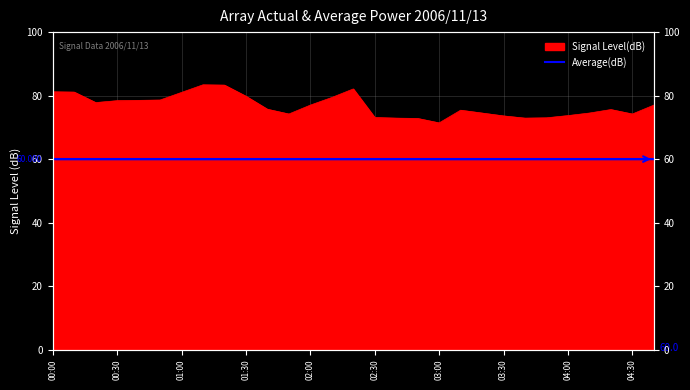

Reading left to right, what are all the values shown in this chart?

81.2	81.1	77.8	78.4	78.5	78.6	81.0	83.4	83.3	79.8	75.7	74.2	77.0	79.4	82.1	73.1	72.9	72.8	71.4	75.4	74.5	73.6	72.9	73.0	73.7	74.5	75.6	74.2	77.0